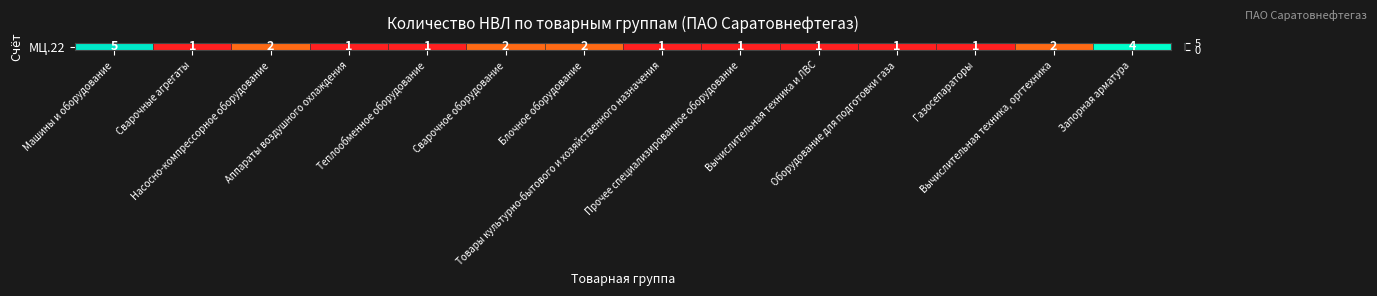

What is the ratio of the value at Газосепараторы to the value at Сварочные агрегаты?

1.0